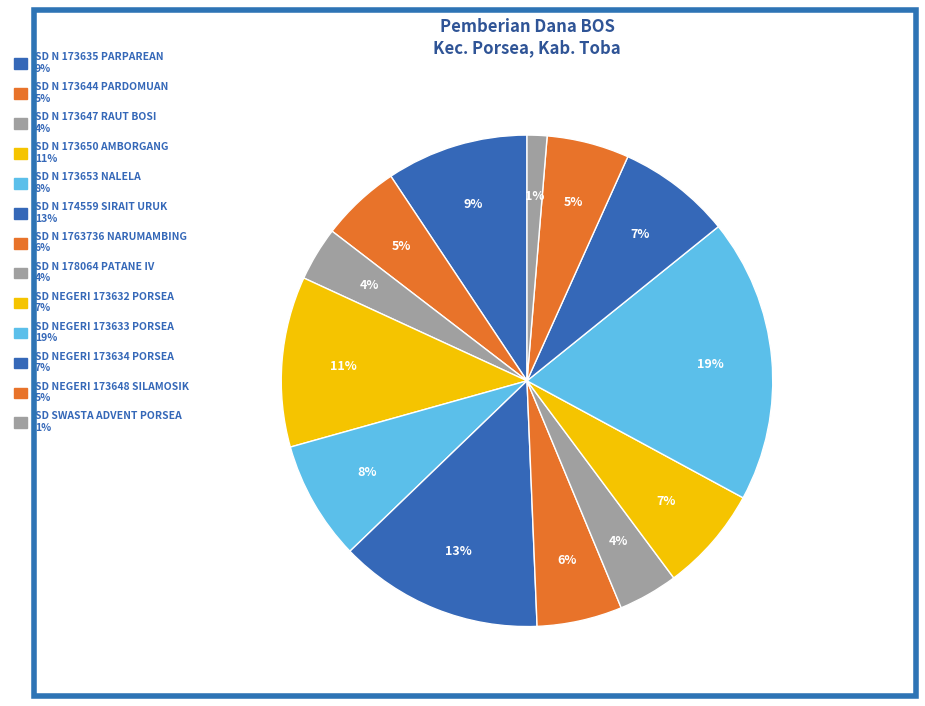

How many segments does this pie chart have?

13